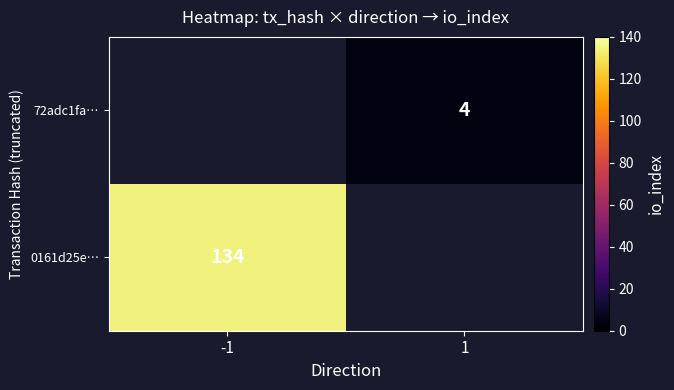

The 0161d25e… series shows 134 at -1. True or false?

True